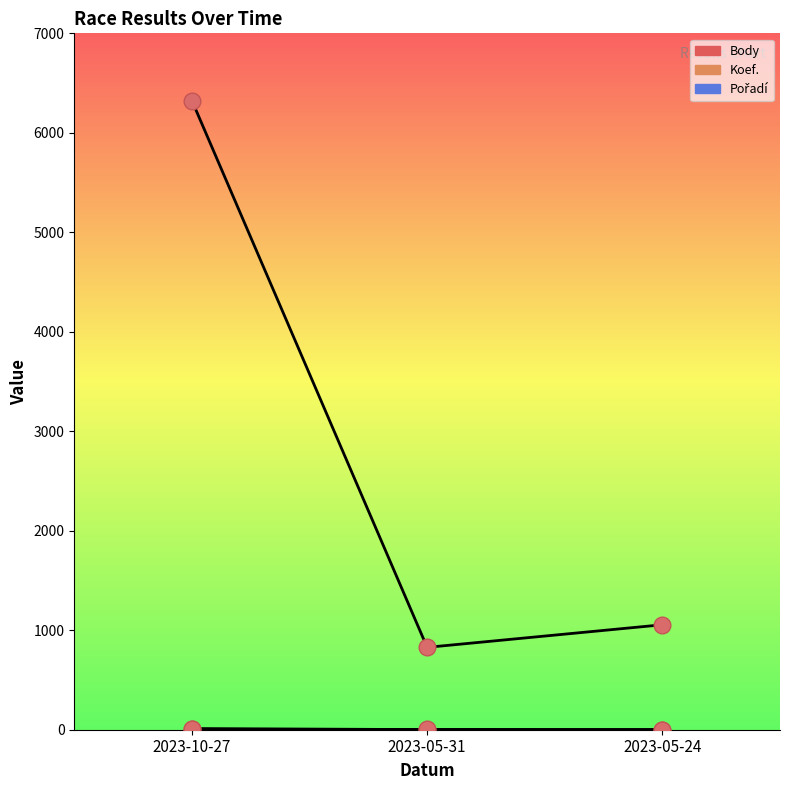

How many categories are shown in the chart?

3